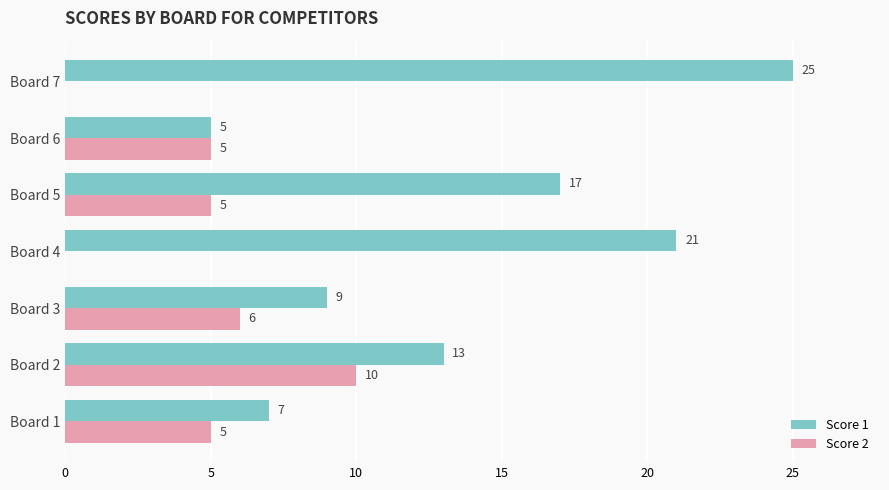

What is the sum of all Score 2 values?

31